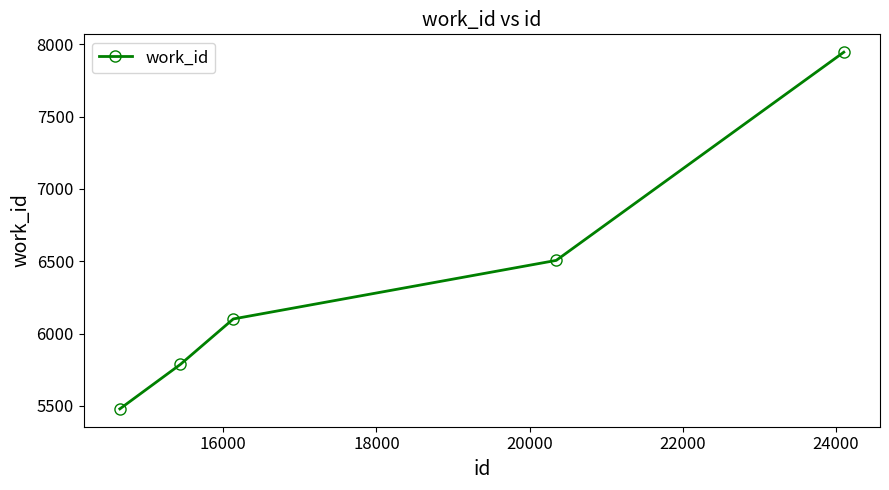

Reading left to right, transcribe all the data shown in this chart.

5479	5787	6101	6506	7946